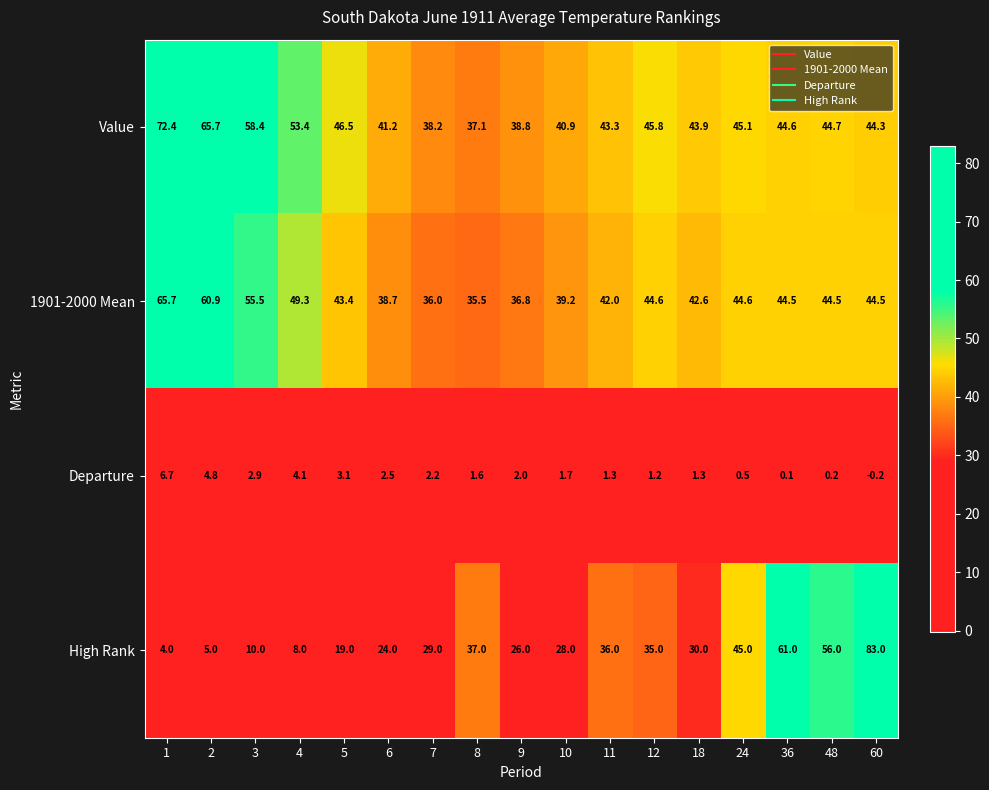

Where is Departure nearest to the value 3?

3